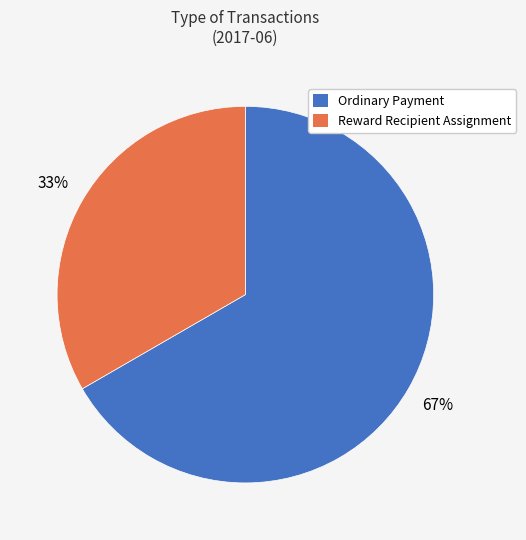

Which slice is the smallest?

Reward Recipient Assignment